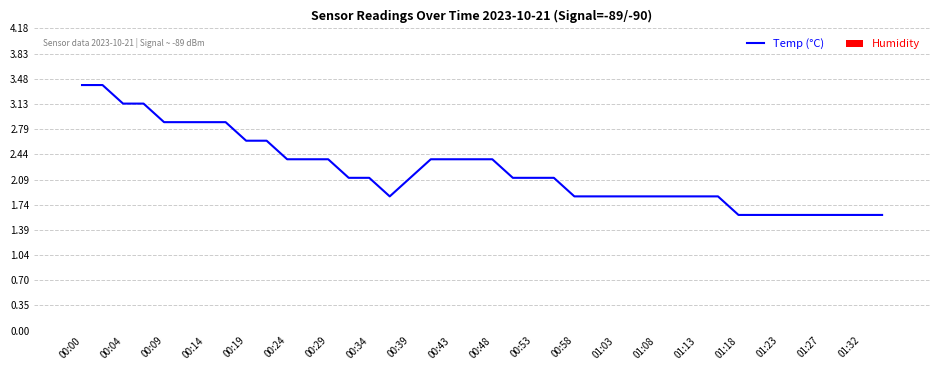

What is the greatest value displayed?

3.4